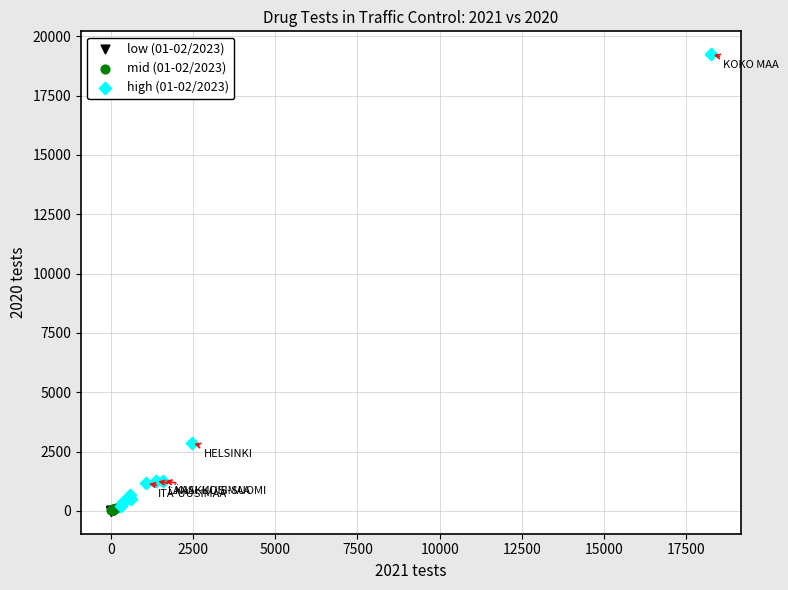

Which series has the widest spread of Y values?

high (01-02/2023)